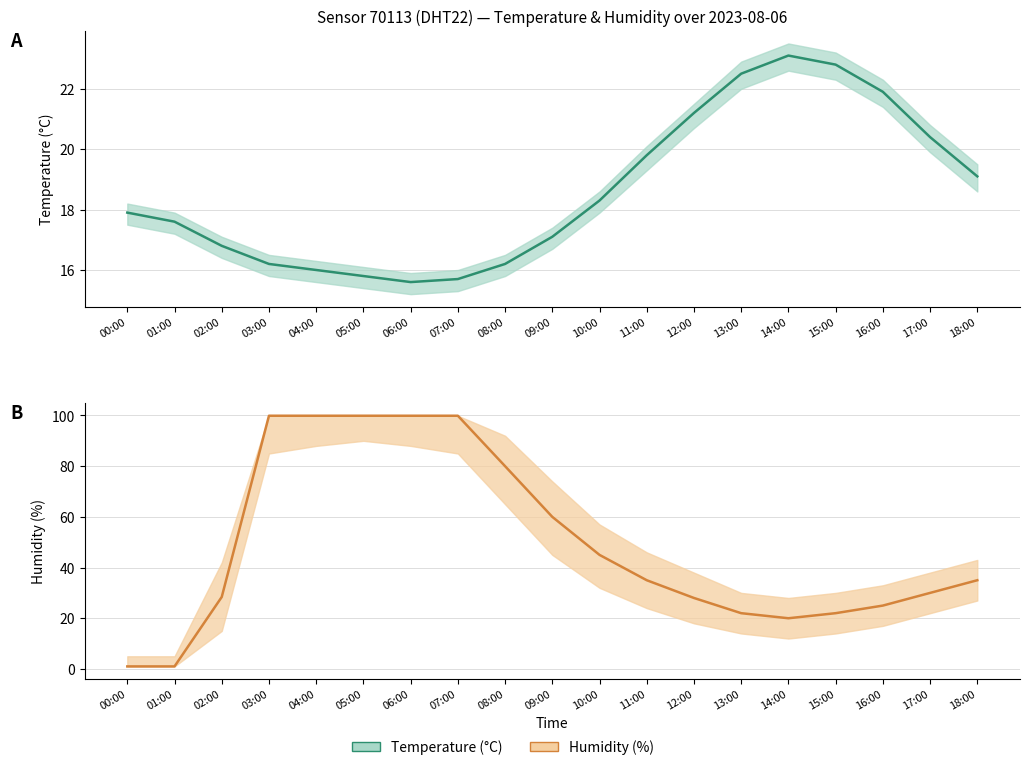

True or false: temperature has a value of 23.5 at 07:00.

False